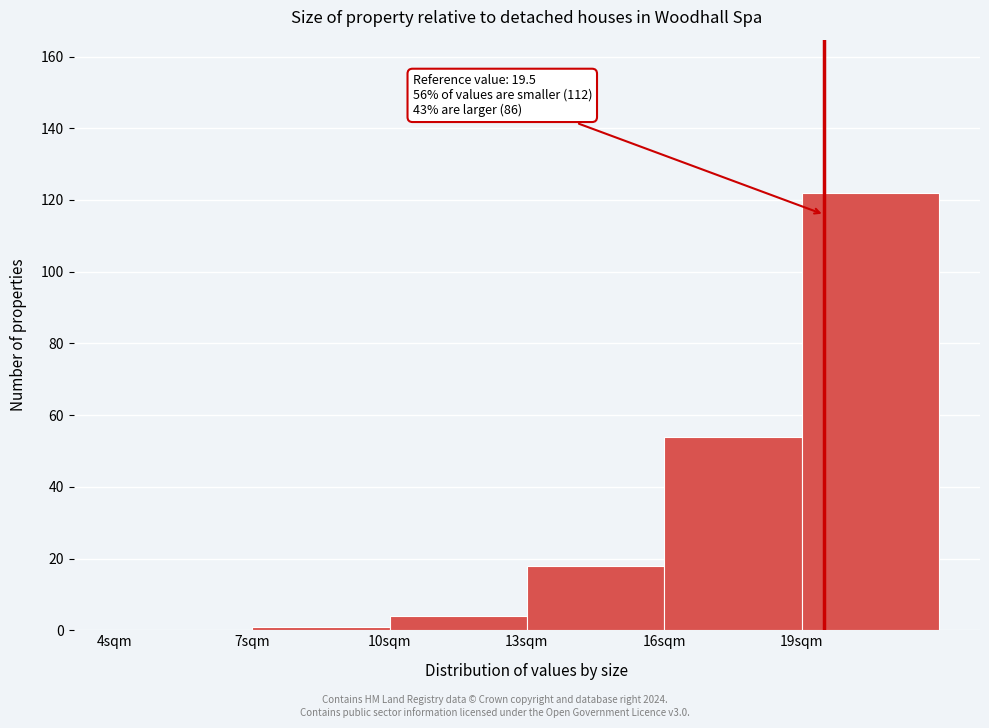

Which range on the x-axis has the tallest bar?

19 to 22